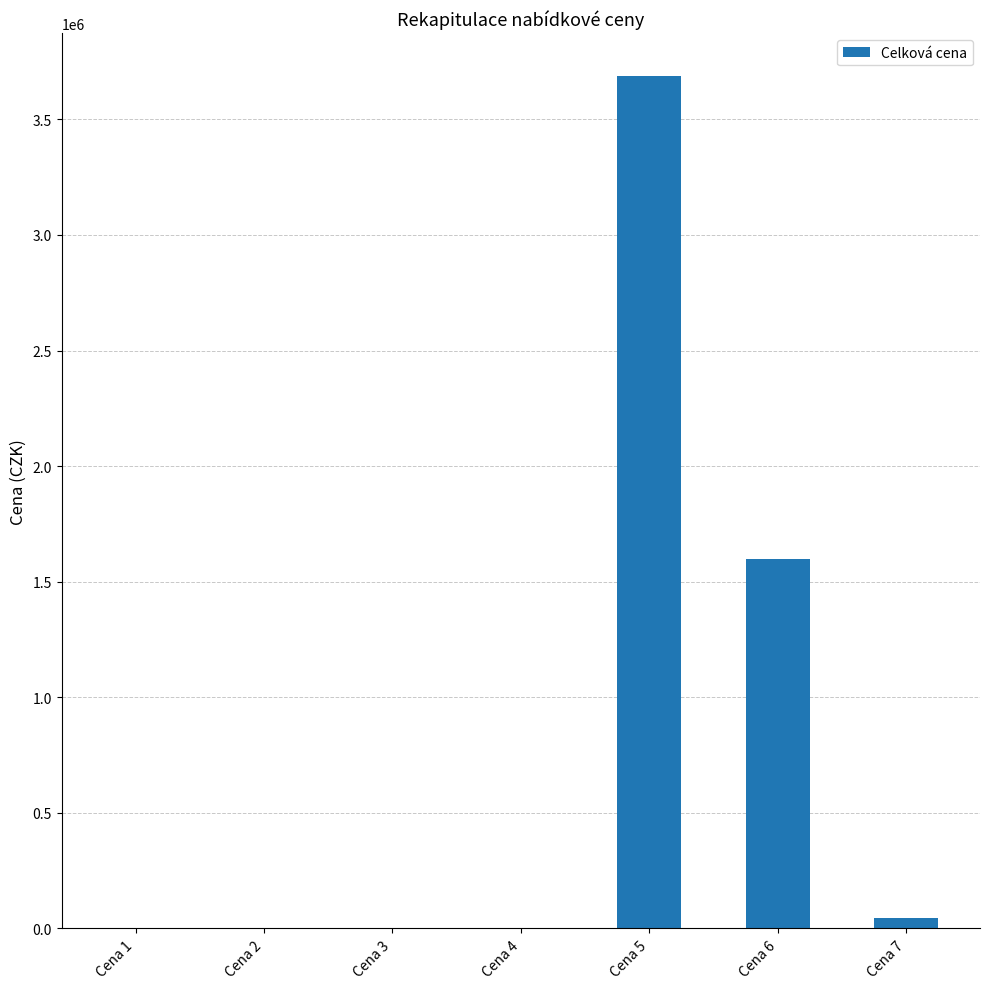

The chart shows a value of 0 at Cena 4. True or false?

True